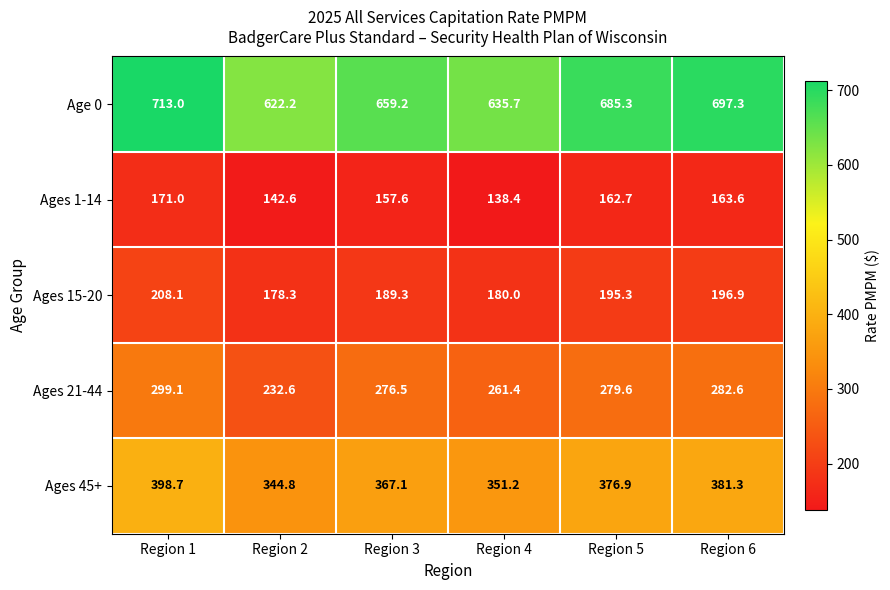

Where does the Ages 15-20 series first go above 195?

Region 1